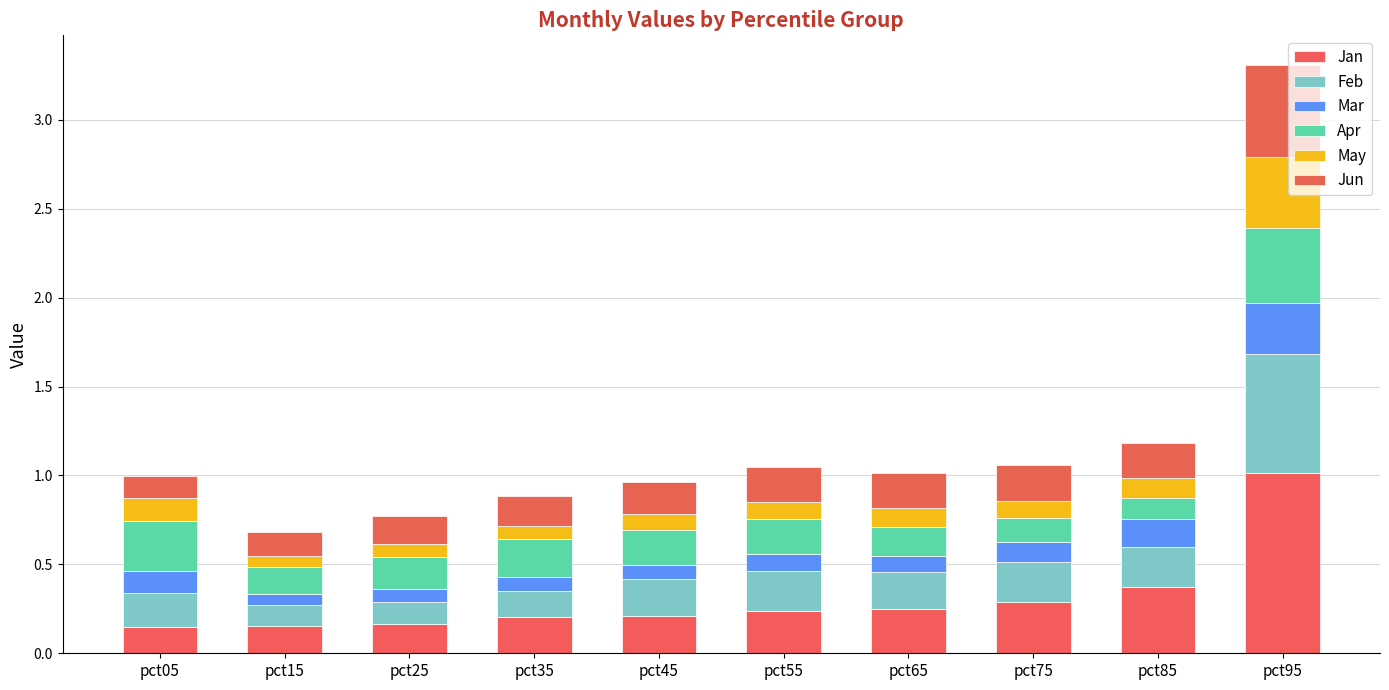

At which label is Jun closest to 0?

pct05